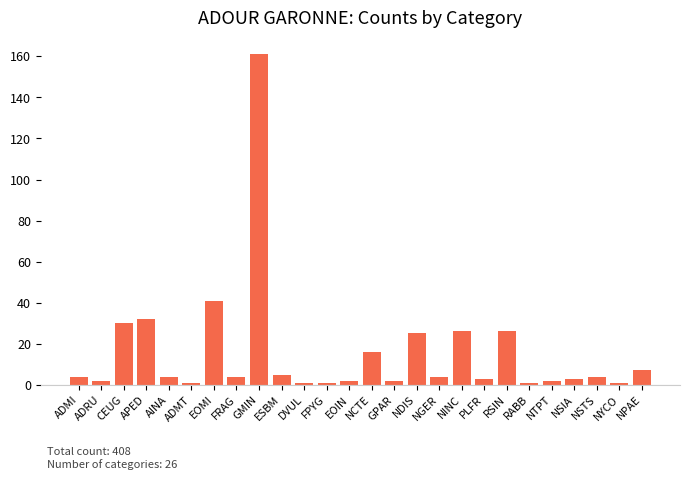

What is the greatest value displayed?

161